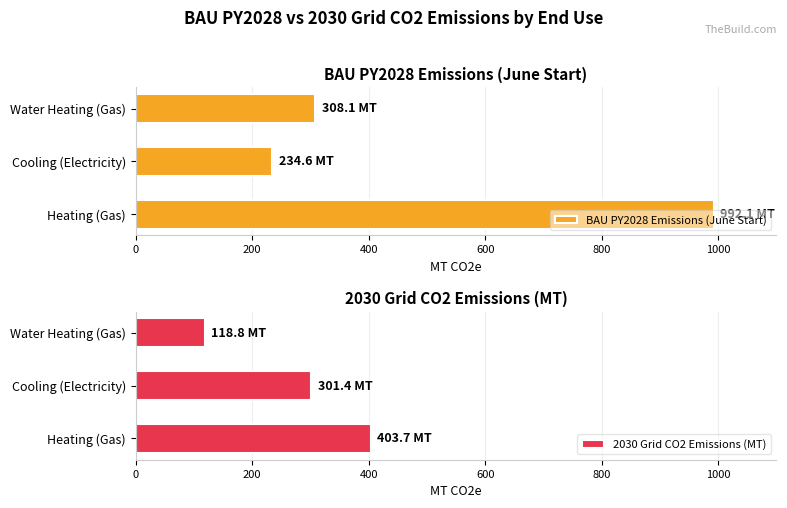

At which label is 2030 Grid CO2 Emissions (MT) closest to 261?

Cooling (Electricity)